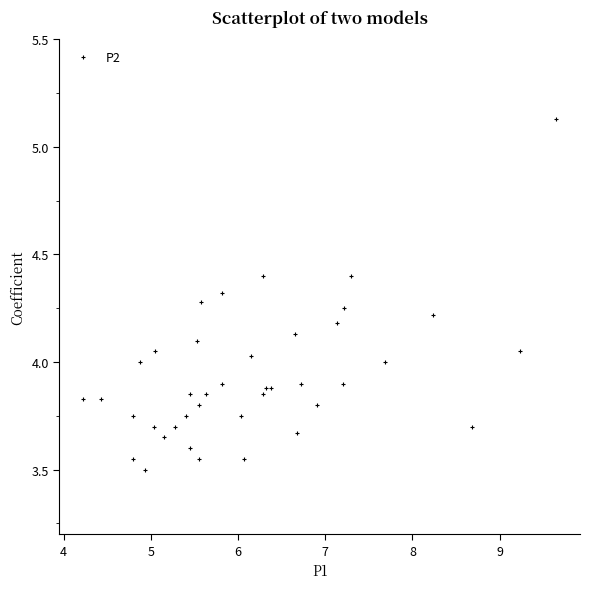

What is the range of Y values (max minus min)?

1.6